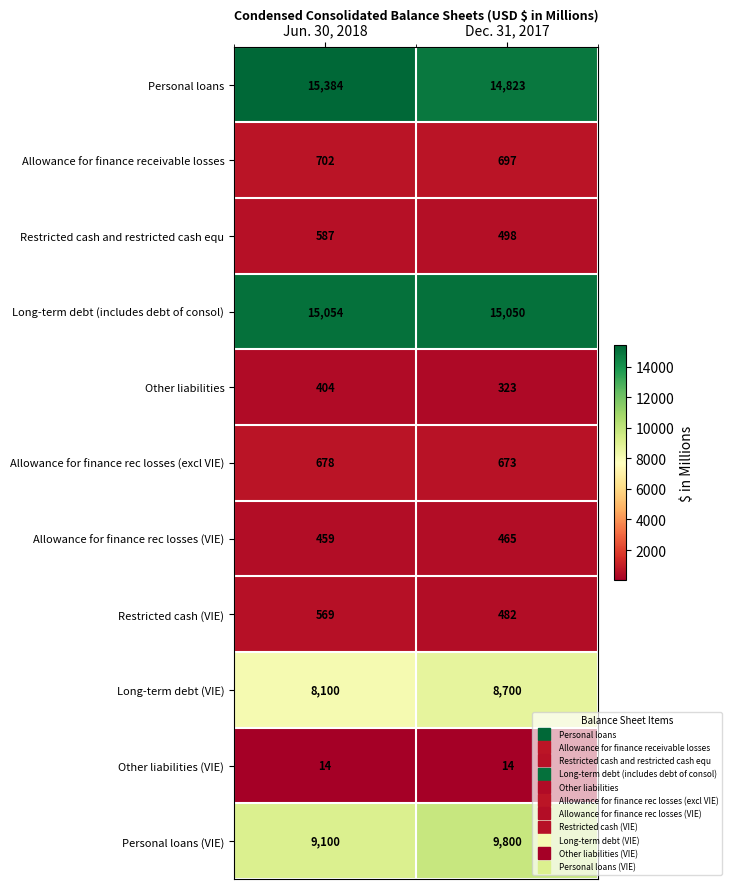

Reading right to left, transcribe all the data shown in this chart.

Personal loans: Dec. 31, 2017=14823	Jun. 30, 2018=15384
Allowance for finance receivable losses: Dec. 31, 2017=697	Jun. 30, 2018=702
Restricted cash and restricted cash equ: Dec. 31, 2017=498	Jun. 30, 2018=587
Long-term debt (includes debt of consol): Dec. 31, 2017=15050	Jun. 30, 2018=15054
Other liabilities: Dec. 31, 2017=323	Jun. 30, 2018=404
Allowance for finance rec losses (excl VIE): Dec. 31, 2017=673	Jun. 30, 2018=678
Allowance for finance rec losses (VIE): Dec. 31, 2017=465	Jun. 30, 2018=459
Restricted cash (VIE): Dec. 31, 2017=482	Jun. 30, 2018=569
Long-term debt (VIE): Dec. 31, 2017=8700	Jun. 30, 2018=8100
Other liabilities (VIE): Dec. 31, 2017=14	Jun. 30, 2018=14
Personal loans (VIE): Dec. 31, 2017=9800	Jun. 30, 2018=9100